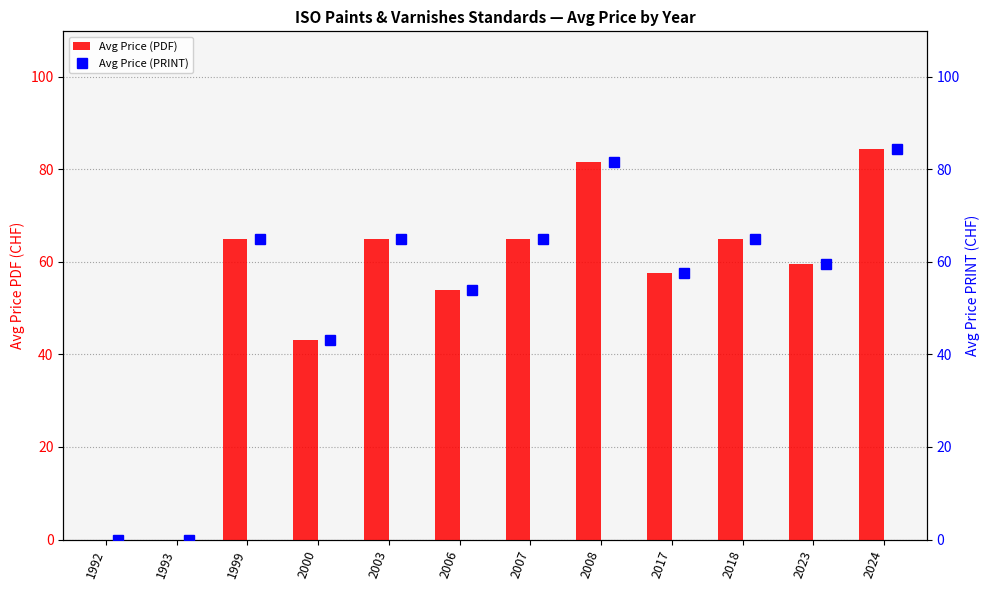

At how many categories does at least one series exceed 47?

9